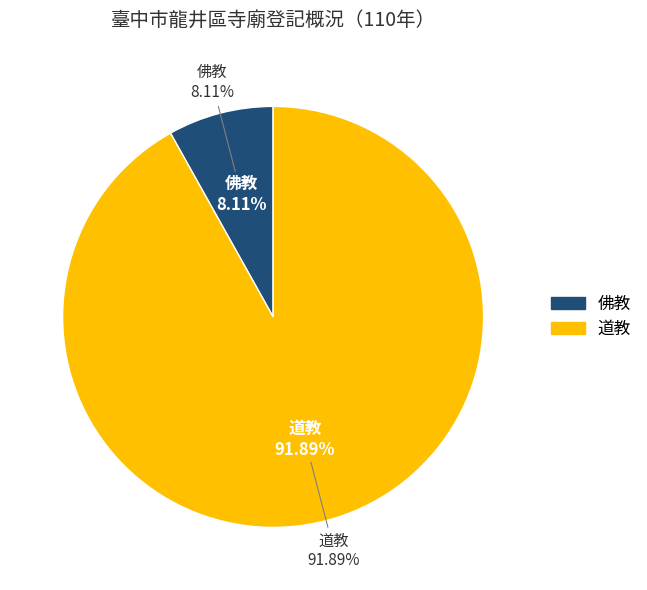

To the nearest percent, what is the difference between the largest and smallest slice percentages?

84%